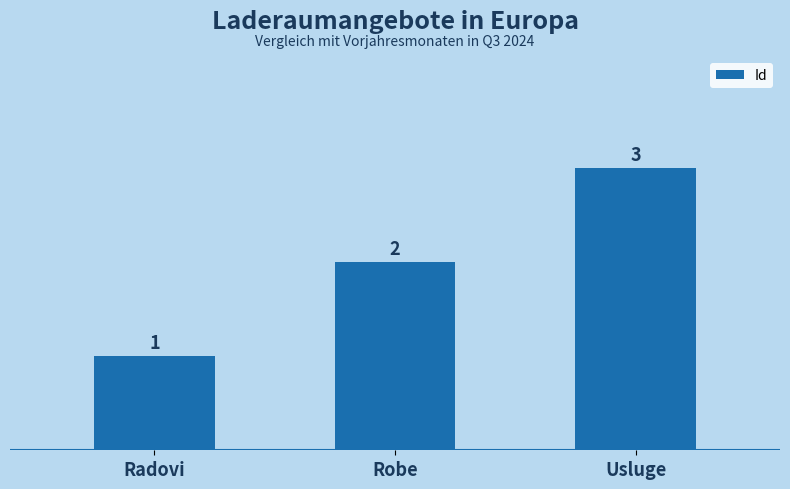

Count the values in the range 1 to 3.

3